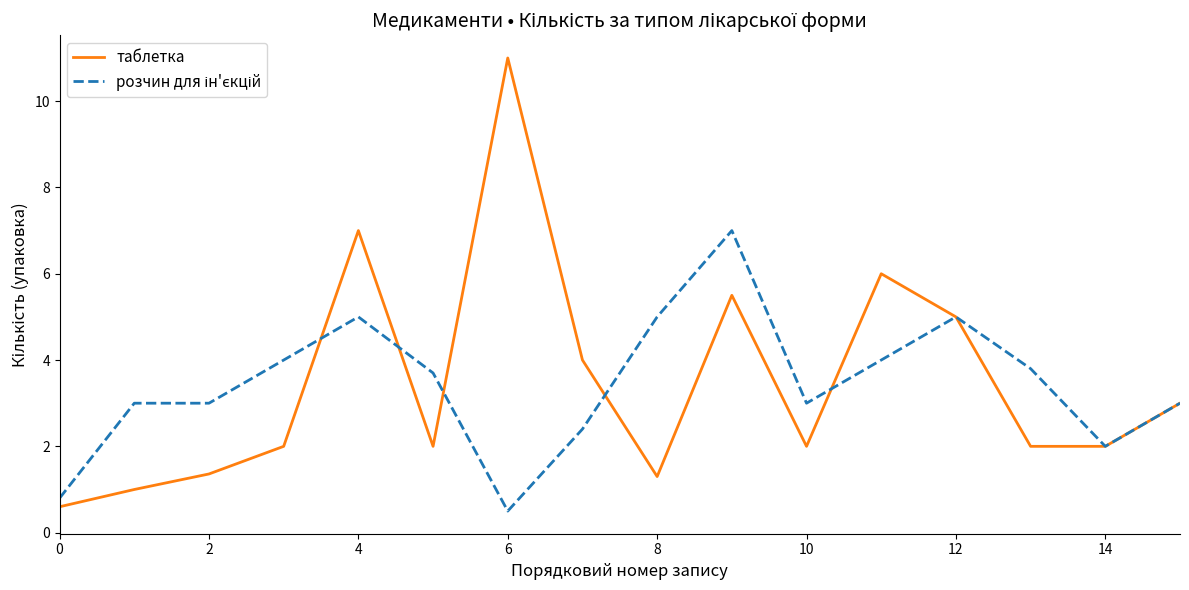

What is the greatest value displayed?

11.0